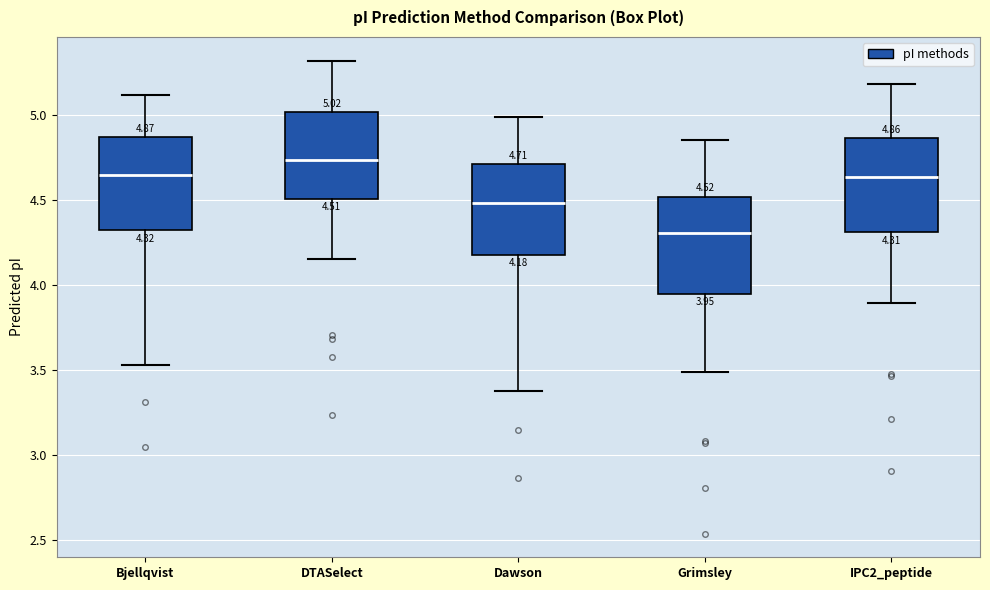

Which box has the highest median line?

DTASelect